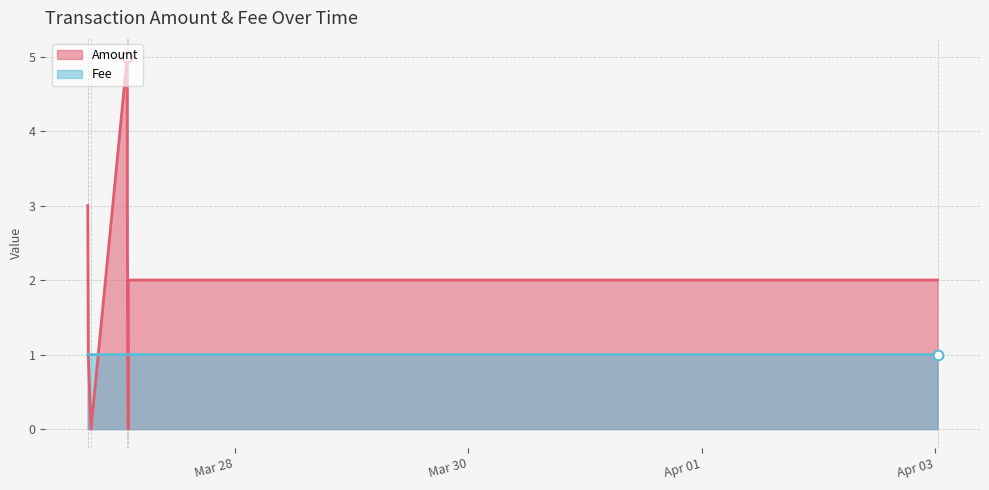

What is the highest value of the Amount series?

5.0